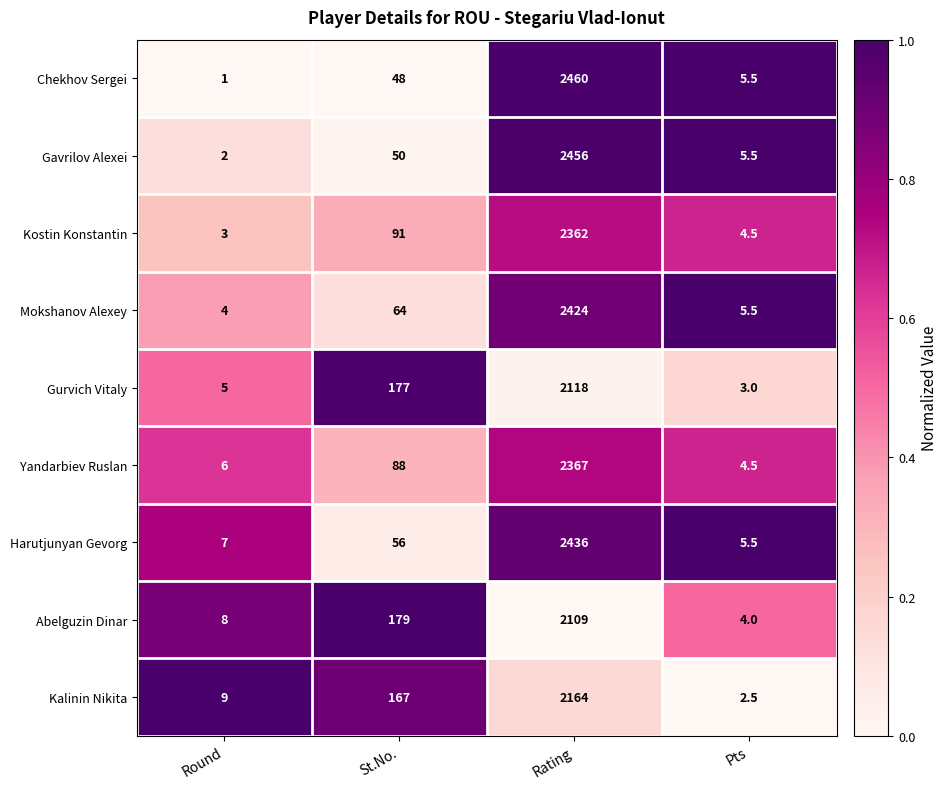

Which series has the widest spread of values?

Chekhov Sergei